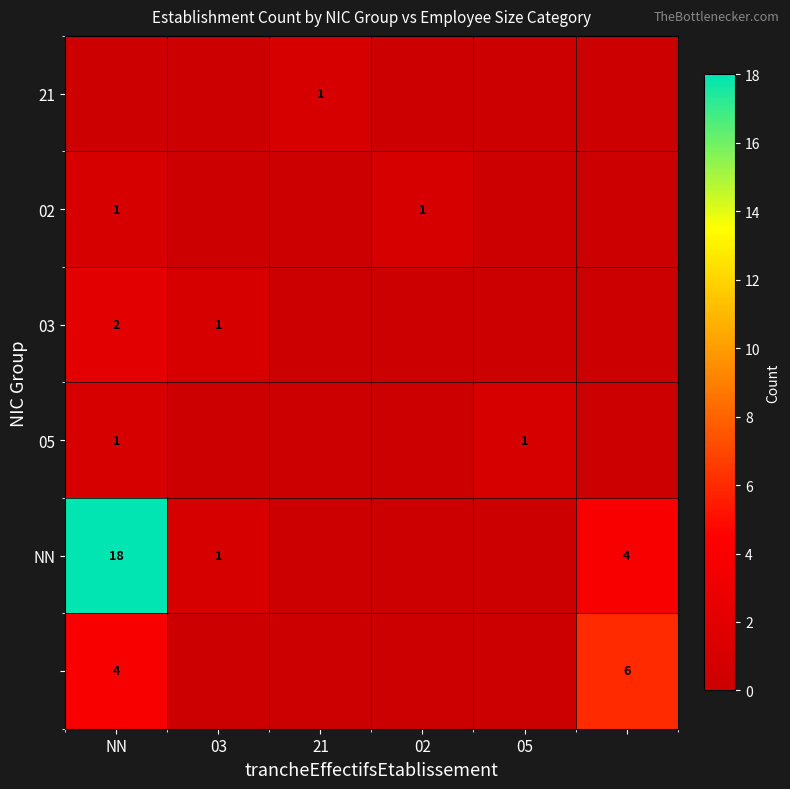

True or false: 21 has a value of 2 at 21.

False